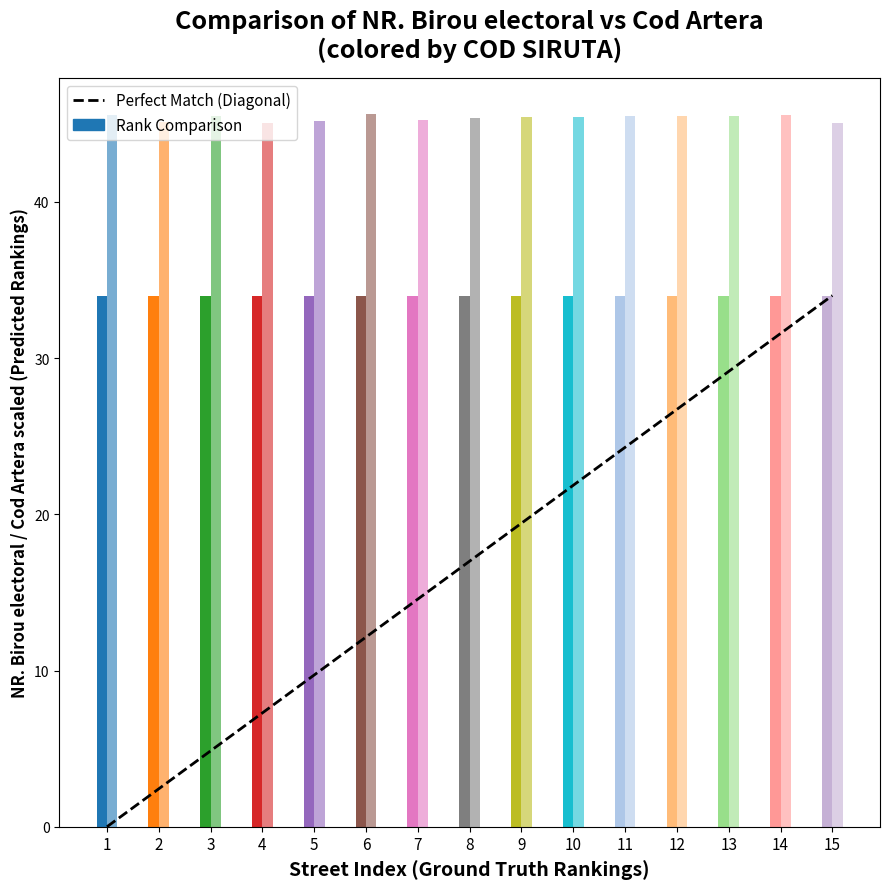

The value at 15 is 12. True or false?

False